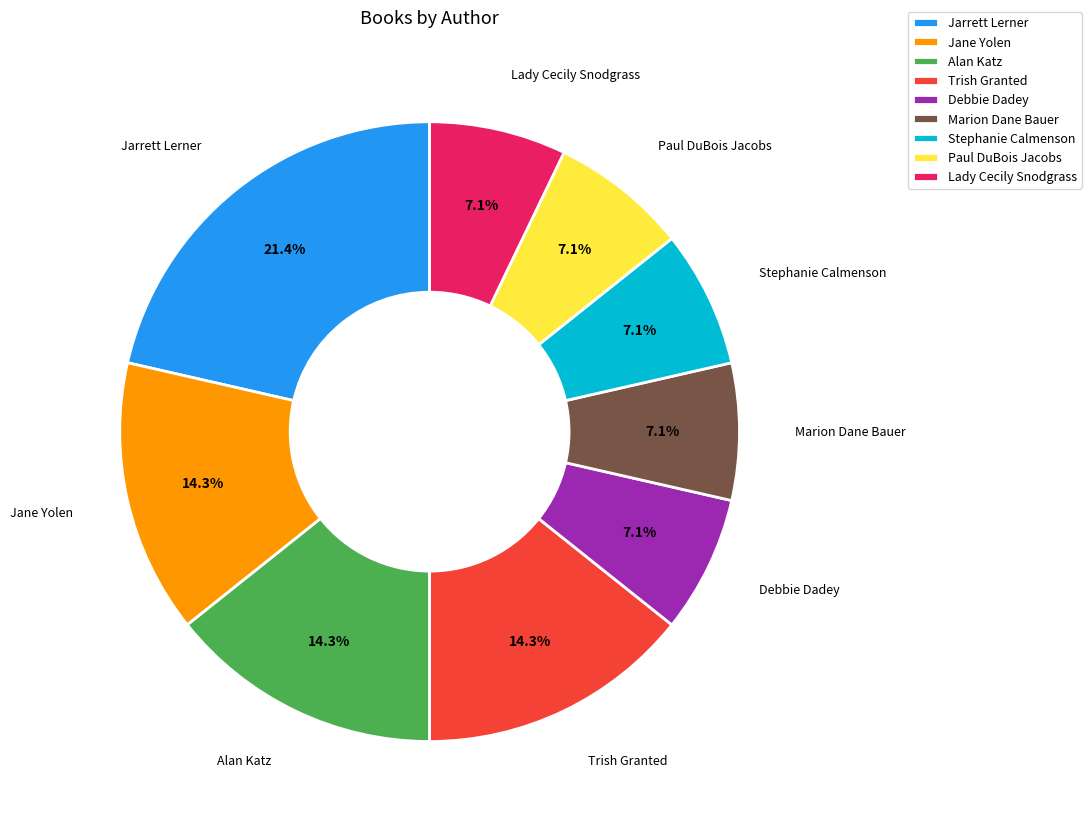

What is the ratio of the value at Trish Granted to the value at Jarrett Lerner?

0.7